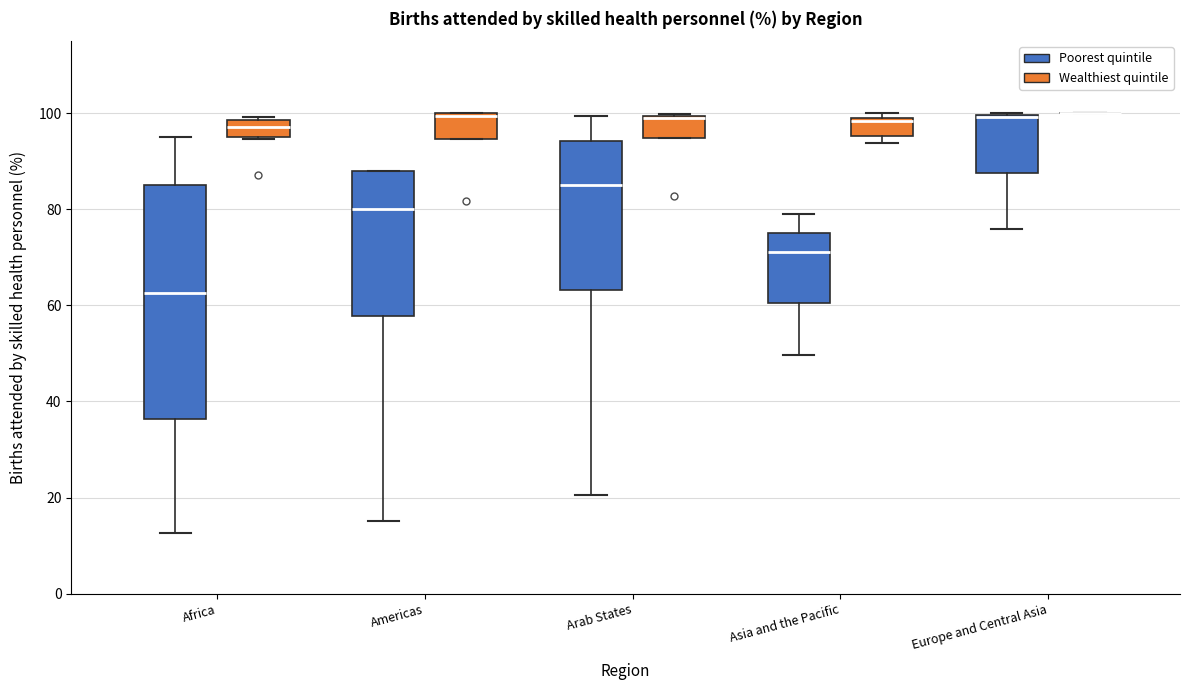

Comparing the boxes themselves (not the whiskers), which one is the tallest?

Africa (Poorest quintile)